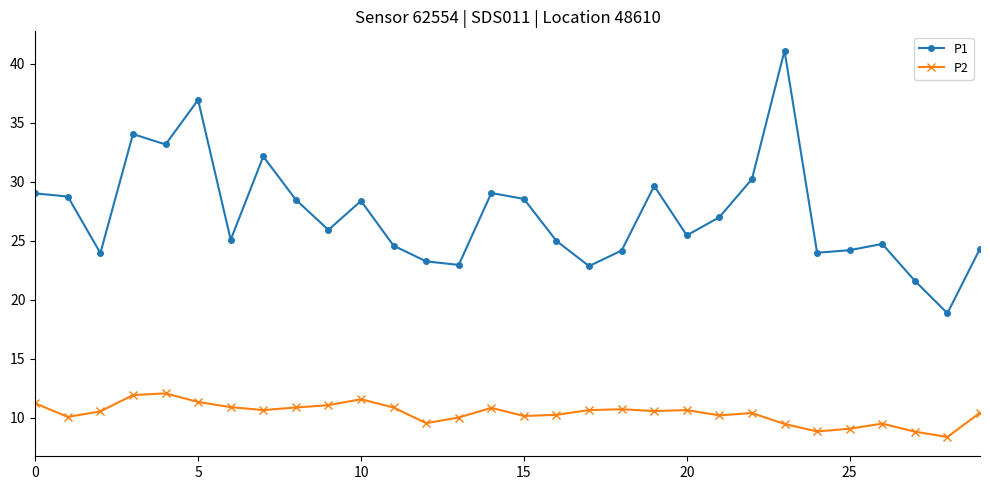

What is the value of the P1 point at the 22nd from the left?

27.0